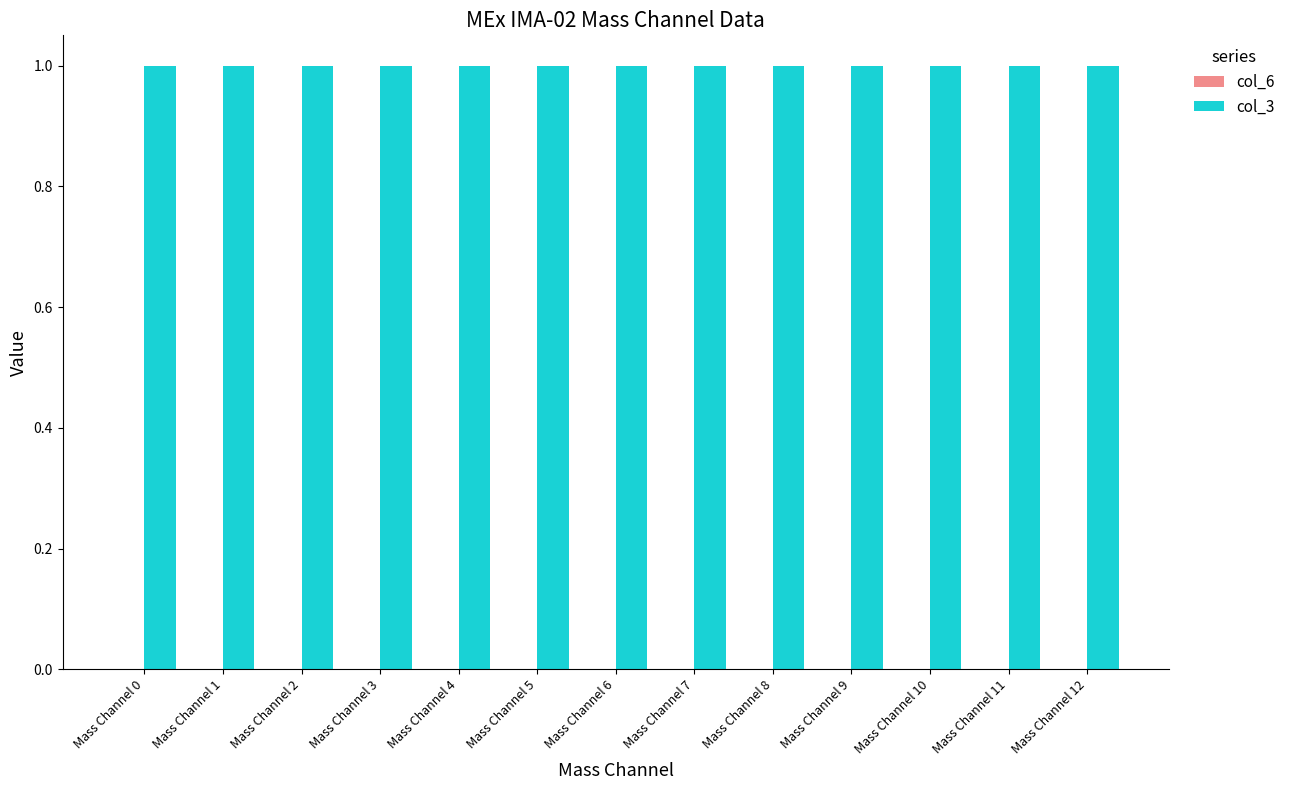

True or false: col_3 has a value of 1 at Mass Channel 12.

True